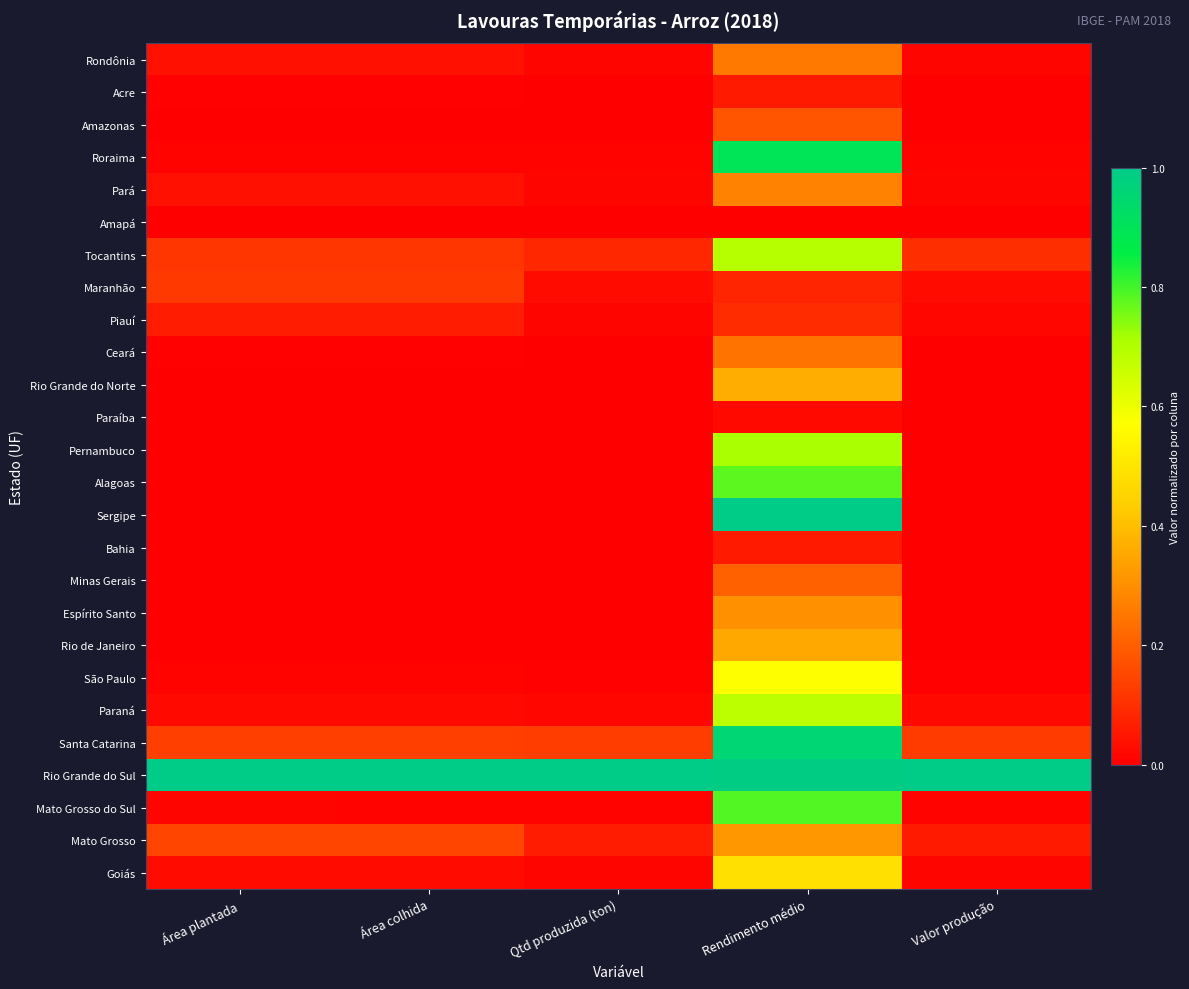

What is the spread (max minus min) of values at Área plantada?

1.0